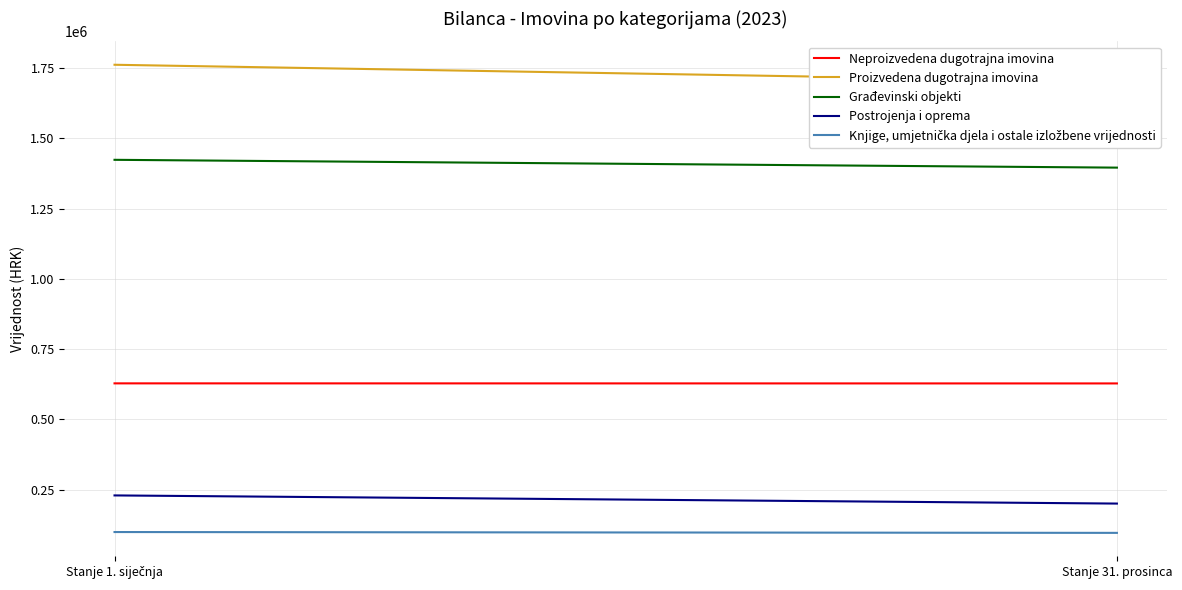

At Stanje 1. siječnja, list the series in order from smallest to largest.

Knjige, umjetnička djela i ostale izložbene vrijednosti, Postrojenja i oprema, Neproizvedena dugotrajna imovina, Građevinski objekti, Proizvedena dugotrajna imovina